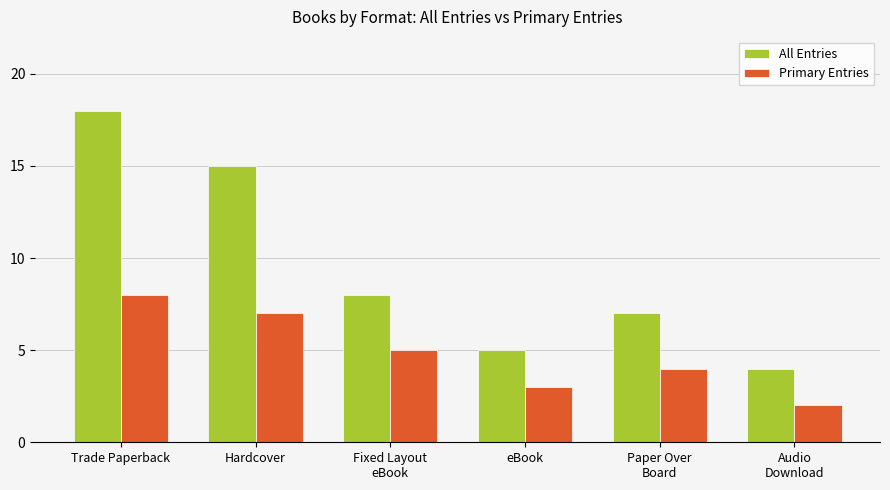

What is the difference between the maximum and minimum values in the All Entries series?

14